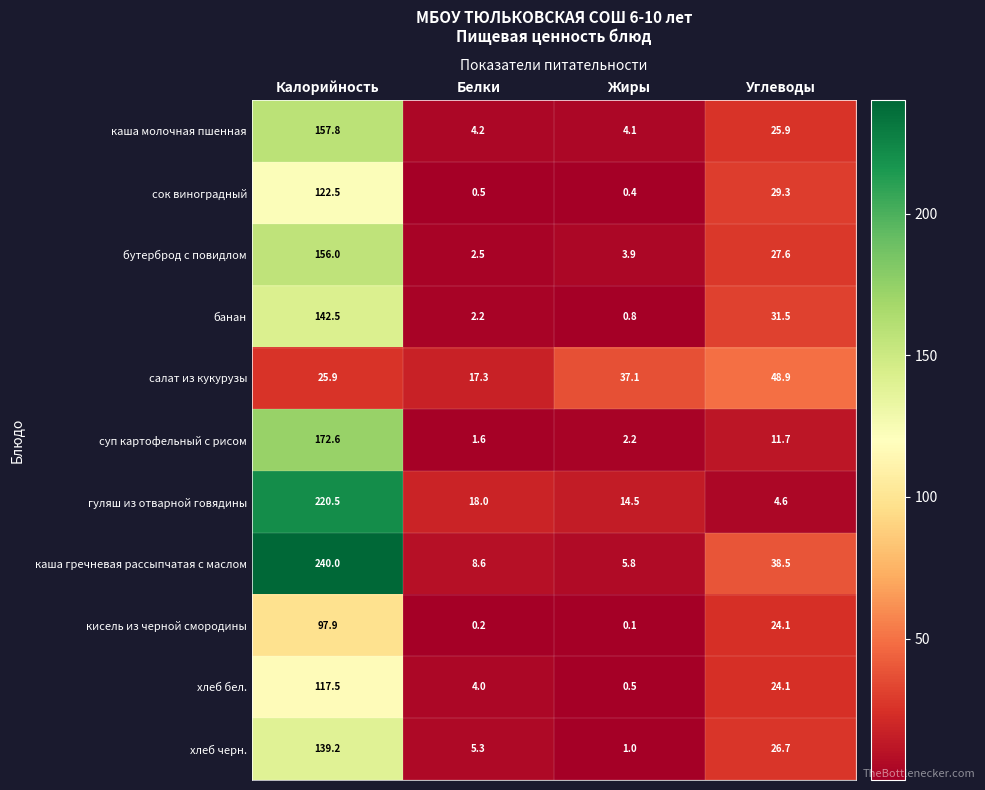

What is the sum of all хлеб черн. values?

172.2